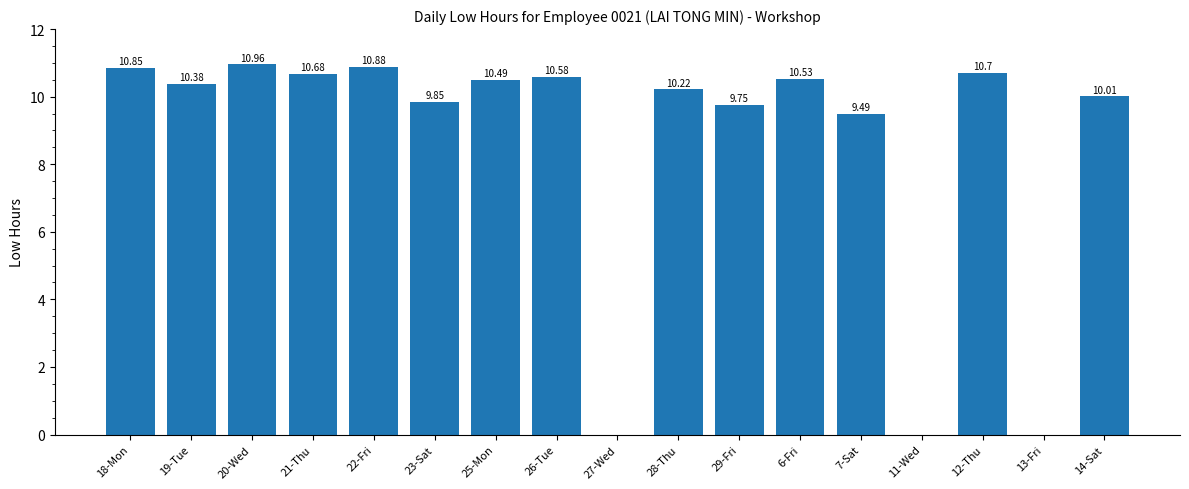

What is the maximum value shown in the chart?

11.0